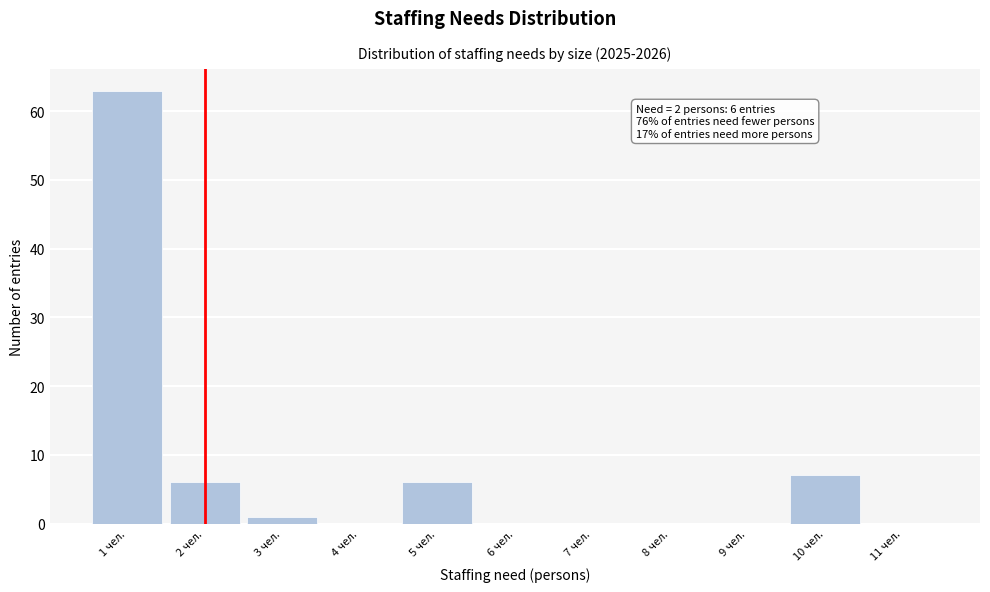

Which range on the x-axis has the tallest bar?

0.5 to 1.5